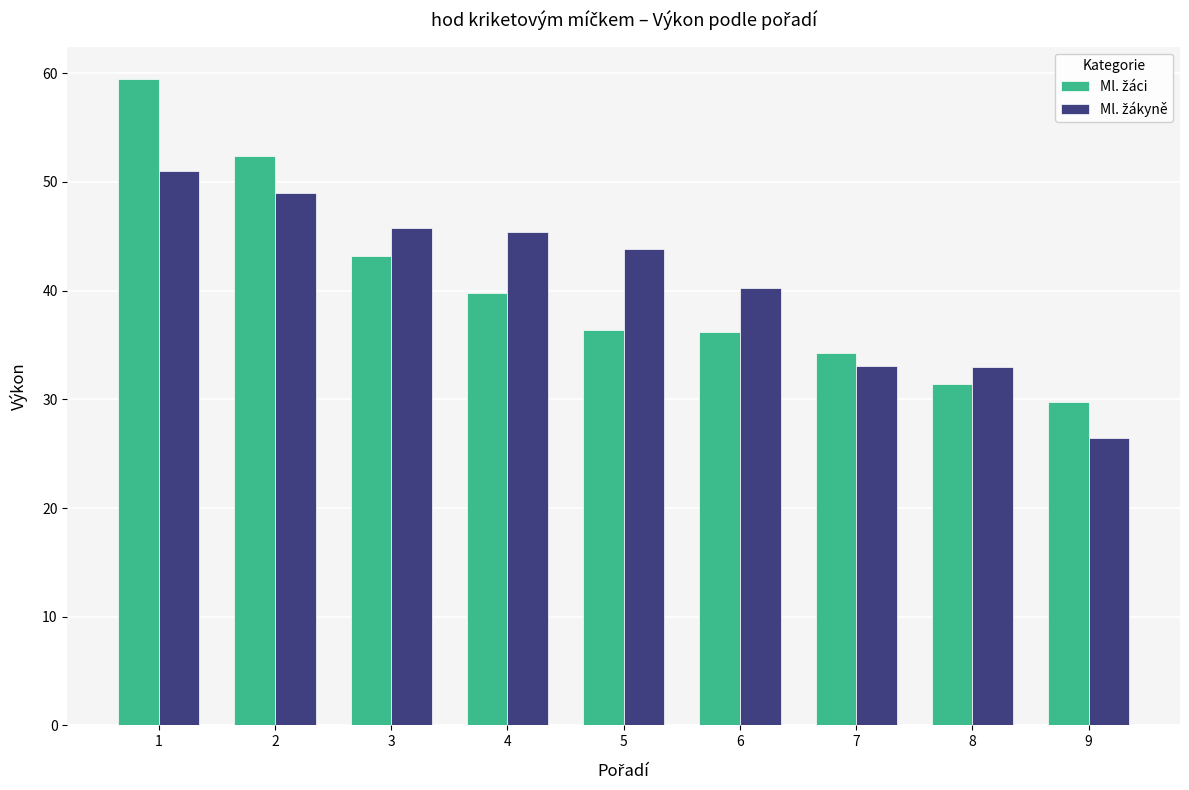

What is the total value across all series at 8?

64.4